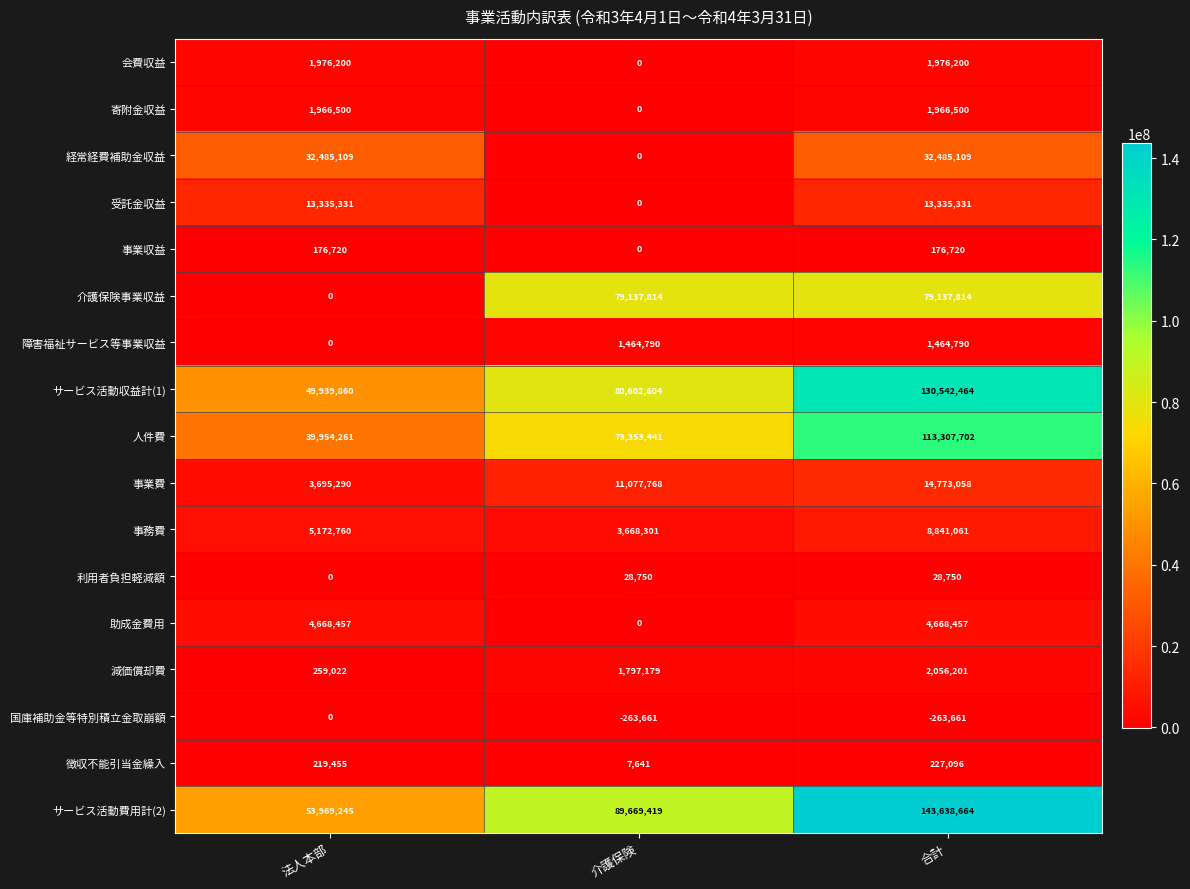

Between 法人本部 and 合計, which series saw the biggest shift?

サービス活動費用計(2)